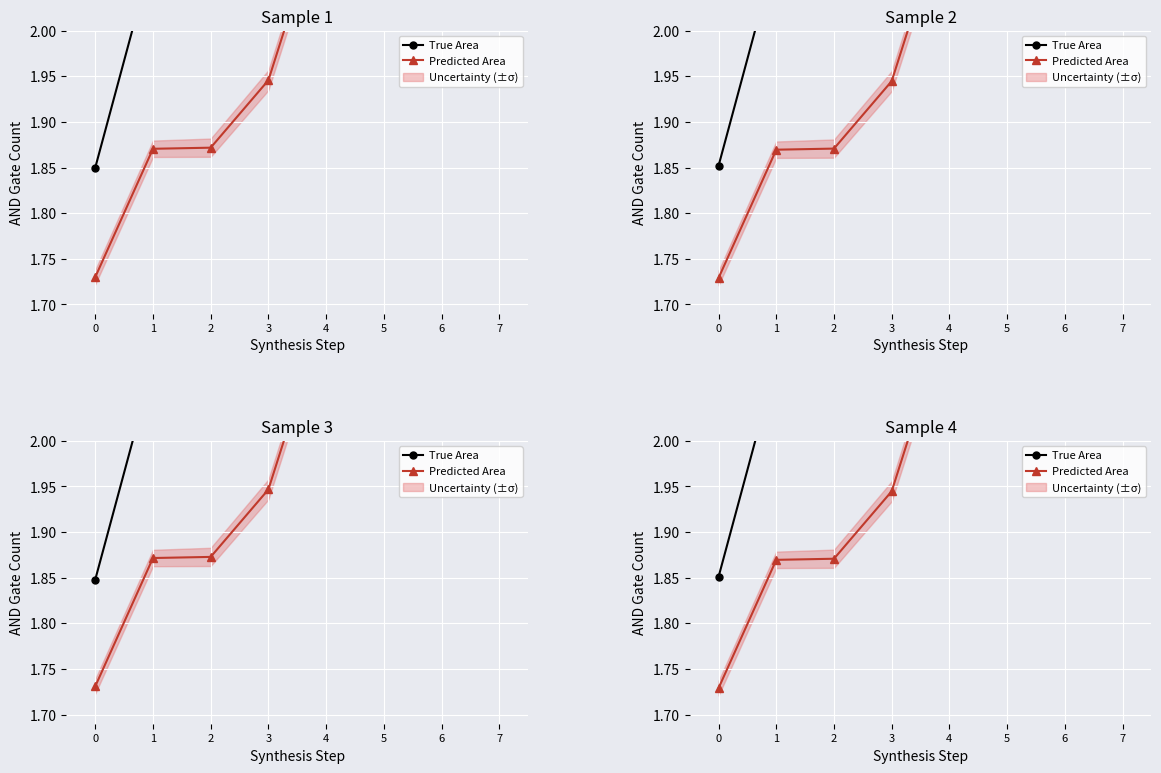

The value of True Area at 0 is 0.9. True or false?

False